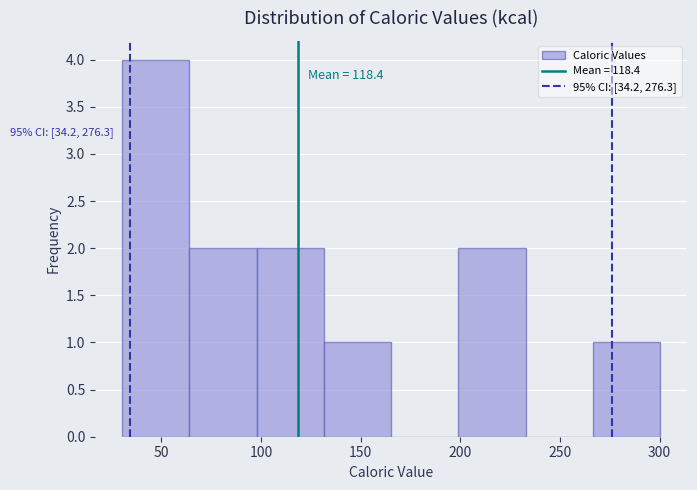

Over which range of the x-axis is the bar tallest?

30 to 65